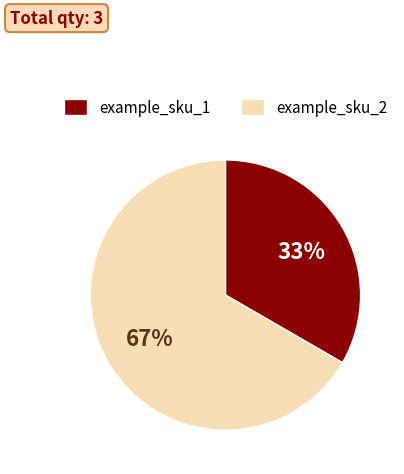

Is there a majority slice in this chart?

Yes